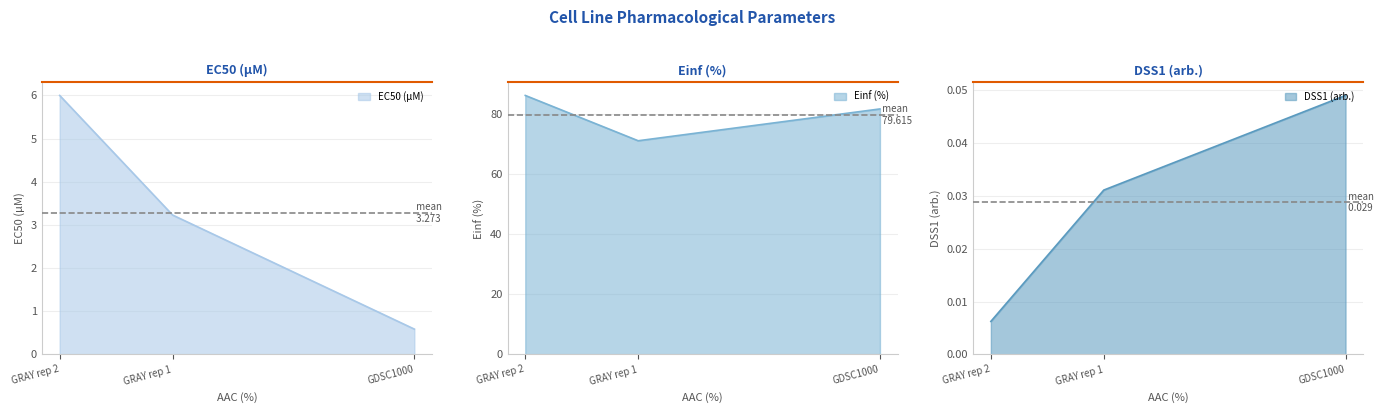

What is the maximum value shown in the chart?

6.0